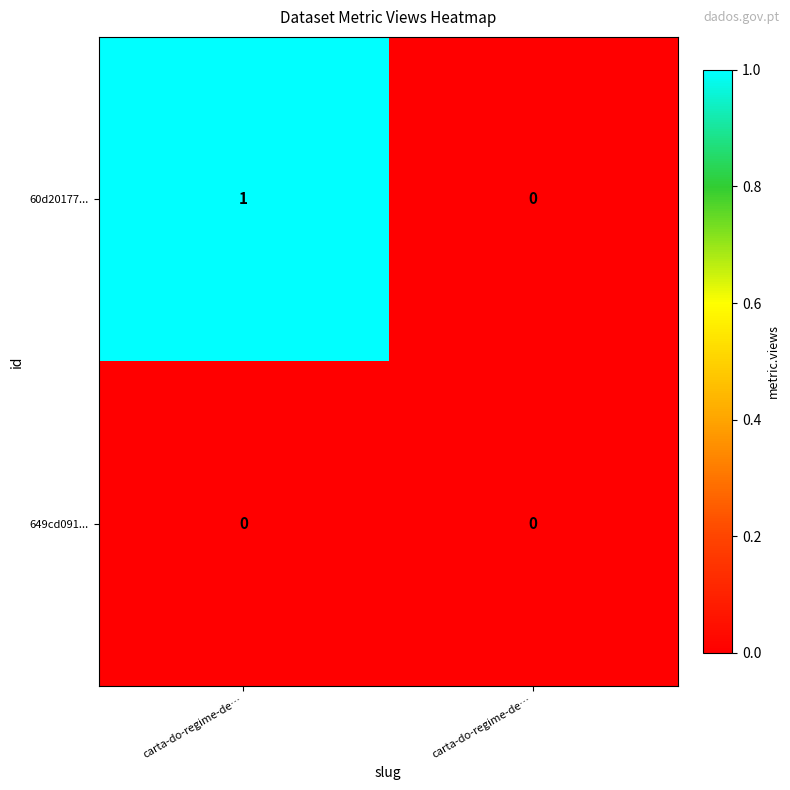

Reading left to right, list all the values displayed in this chart.

60d20177...: carta-do-regime-de…=1	carta-do-regime-de…=0
649cd091...: carta-do-regime-de…=0	carta-do-regime-de…=0